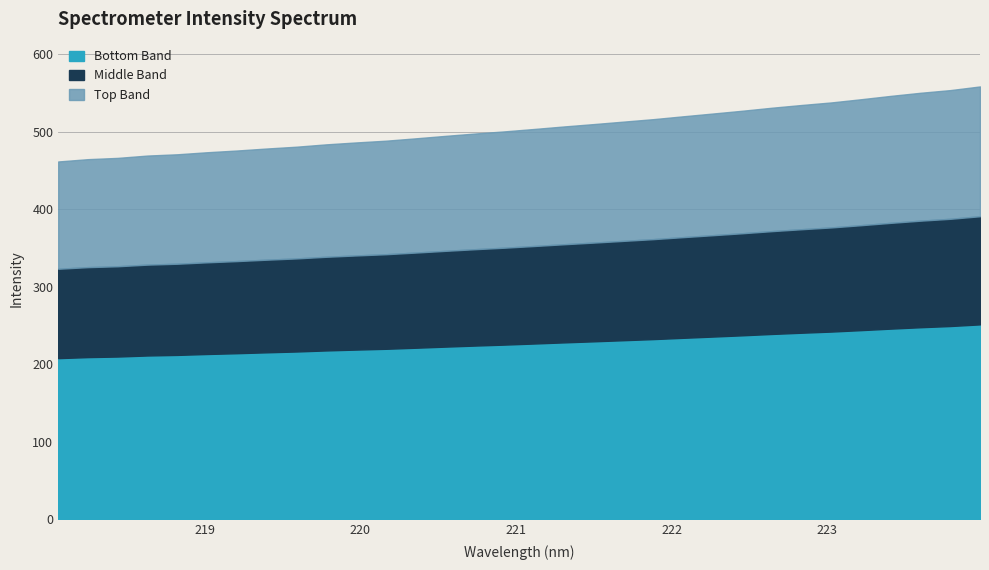

Where is the data nearest to the value 510?

221.4993